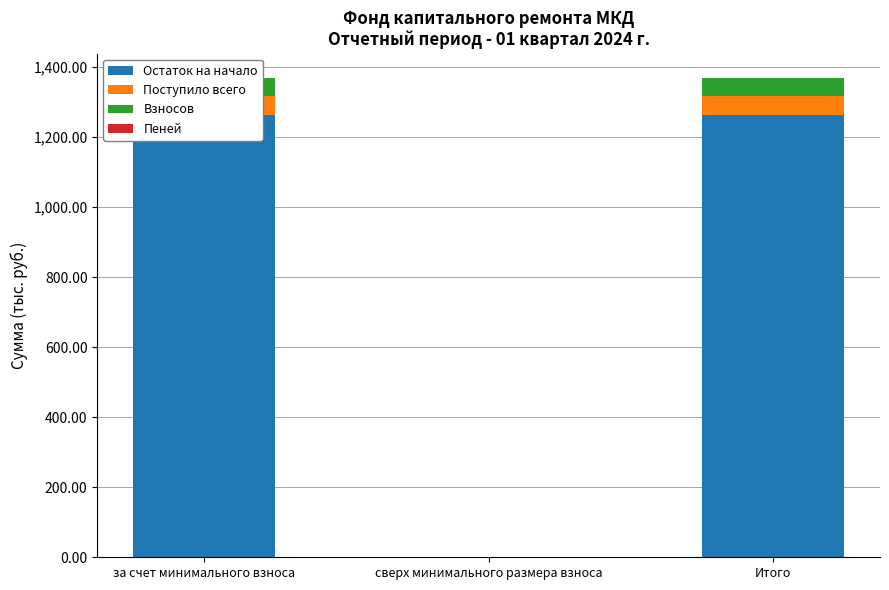

How many Пеней values are between 0 and 1?

3